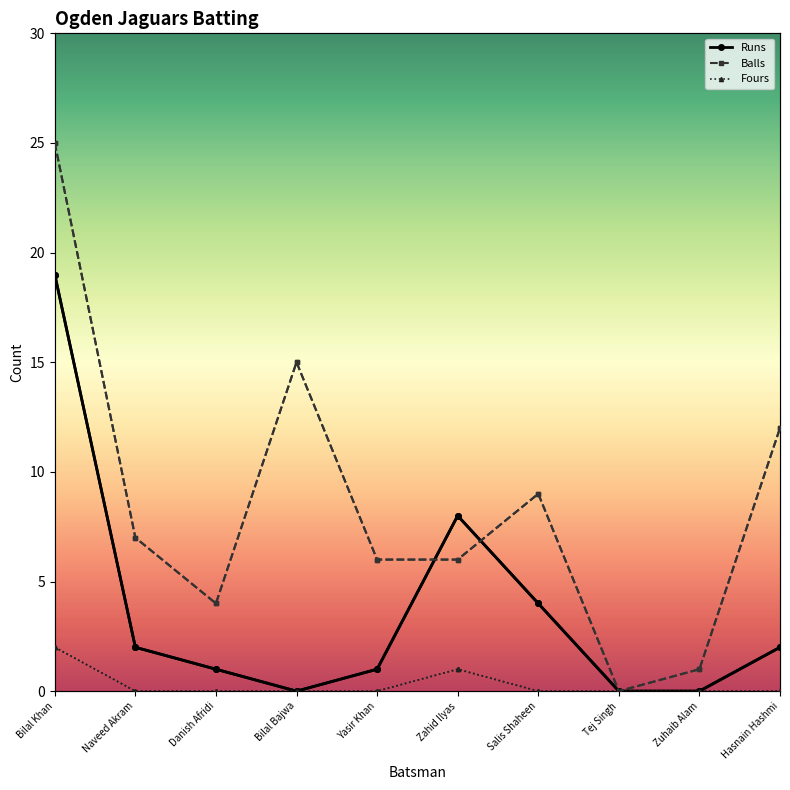

How many categories are shown in the chart?

10